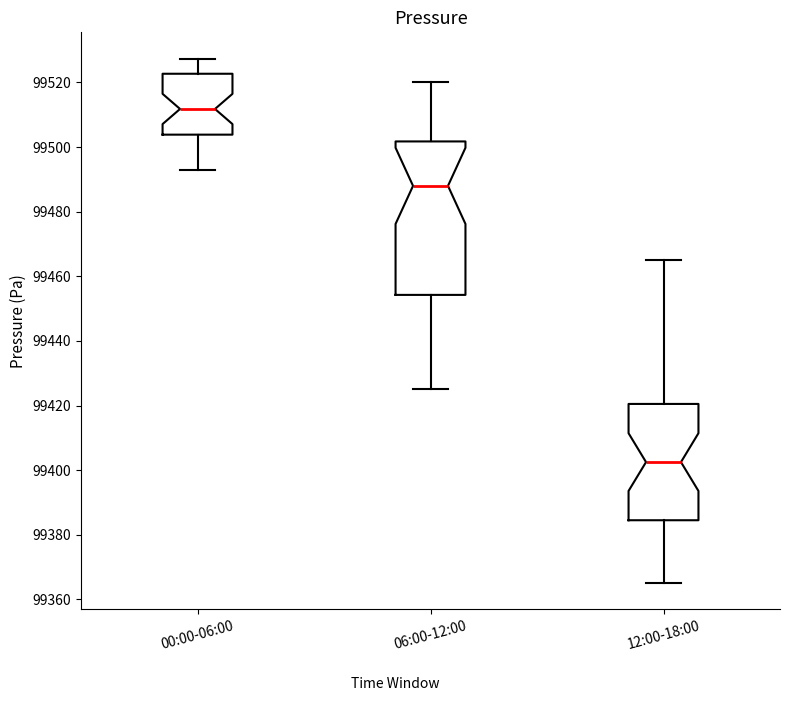

Reading left to right, transcribe this box plot: for each box, give where its median line is, the range the box spans, and where its two whiskers end, as read against the y-axis. The values are not printed on the chart, so give them approximately, as read against the axis.

00:00-06:00: median 99512, box 99504 to 99522, whiskers 99494 to 99528
06:00-12:00: median 99488, box 99454 to 99502, whiskers 99426 to 99520
12:00-18:00: median 99402, box 99384 to 99420, whiskers 99366 to 99466